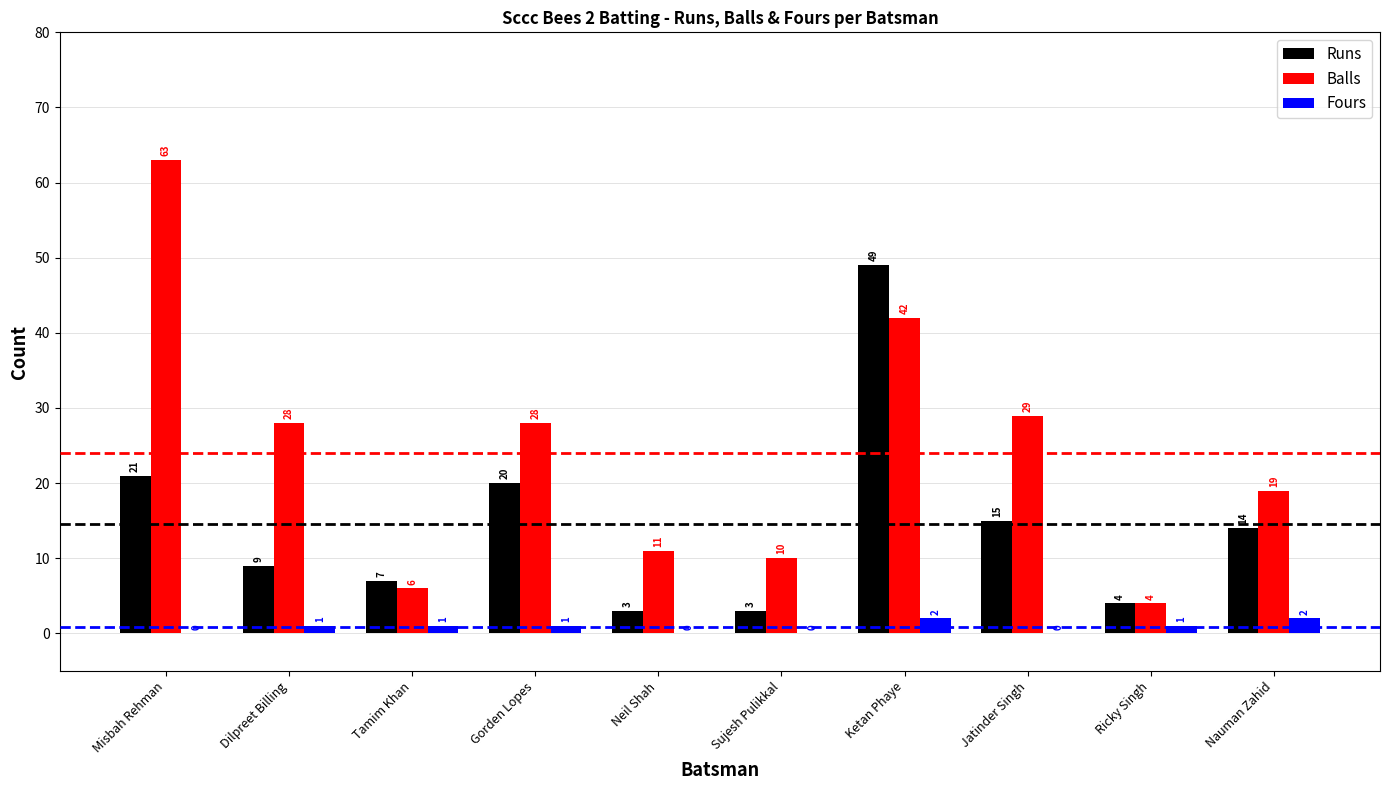

Where does the Runs series first go above 14?

Misbah Rehman